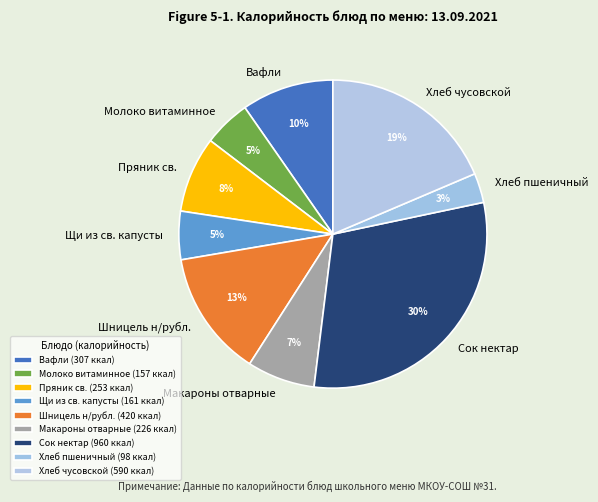

Does Щи из св. капусты account for over 50% of the chart?

No